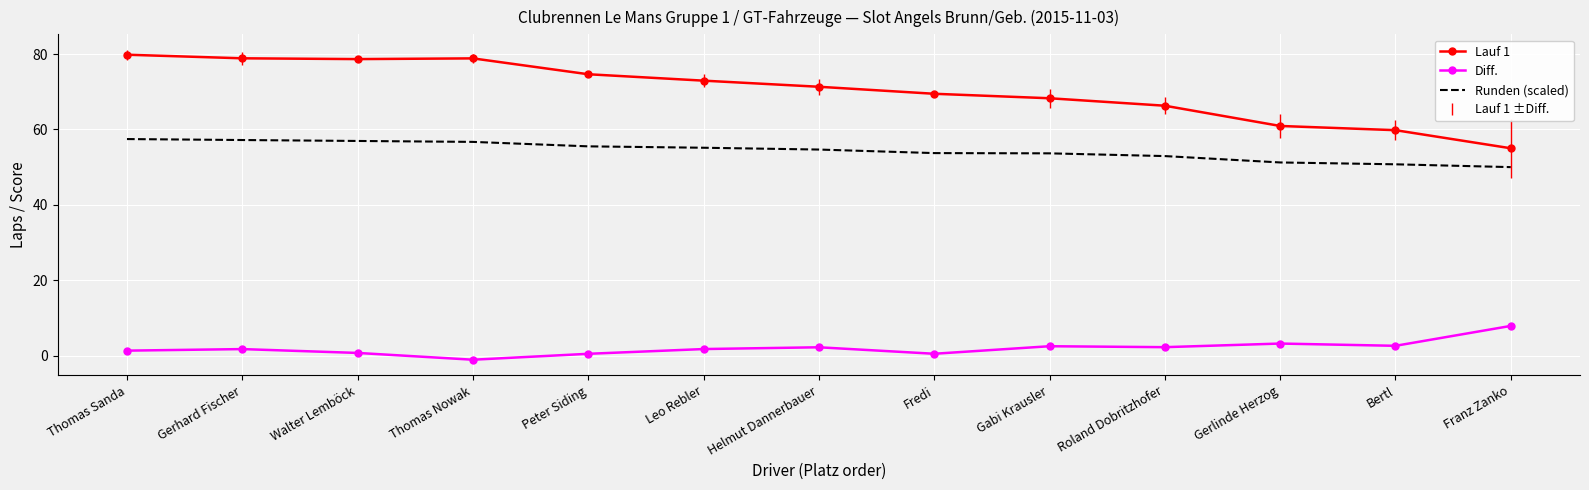

True or false: Lauf 1 and Diff. cross at least once.

False